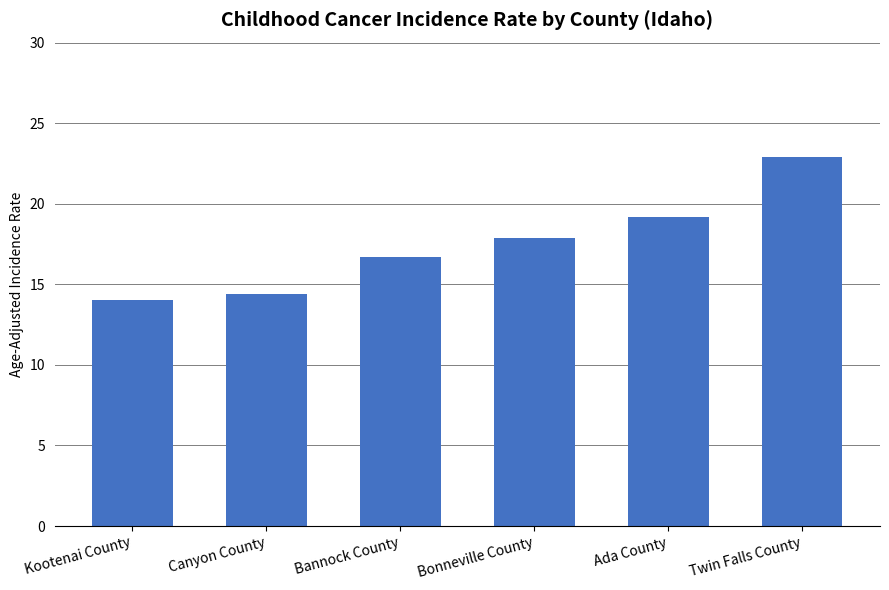

What is the difference between the second highest and second lowest values?

4.8